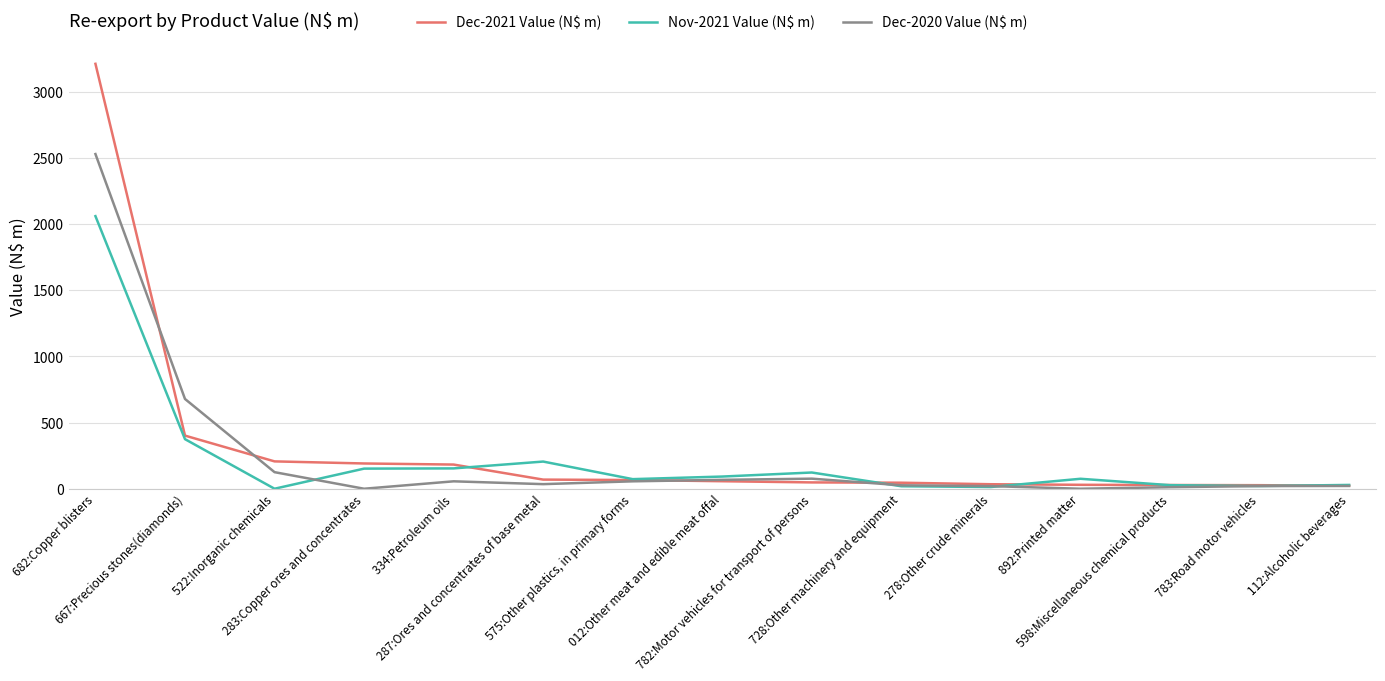

Which series has the largest range (max minus min)?

Dec-2021 Value (N$ m)